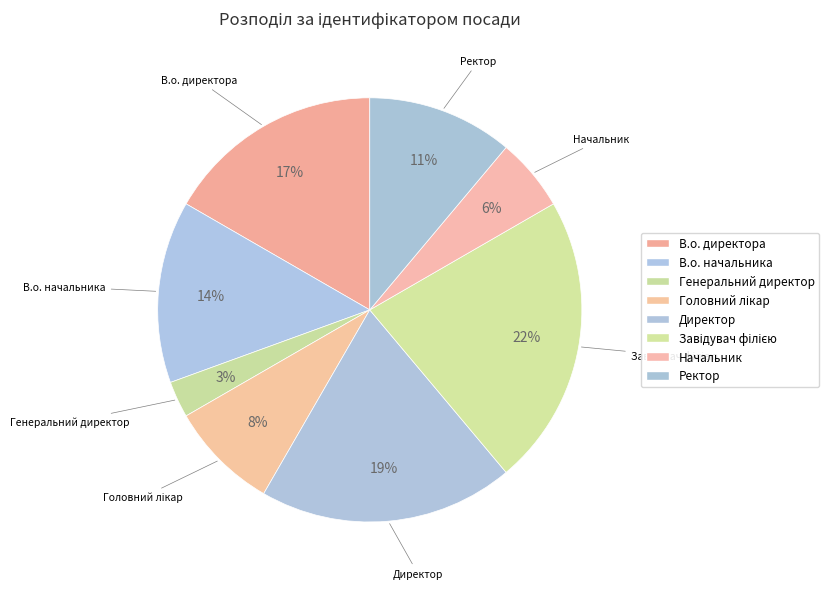

What is the largest slice in the pie chart?

Завідувач філією